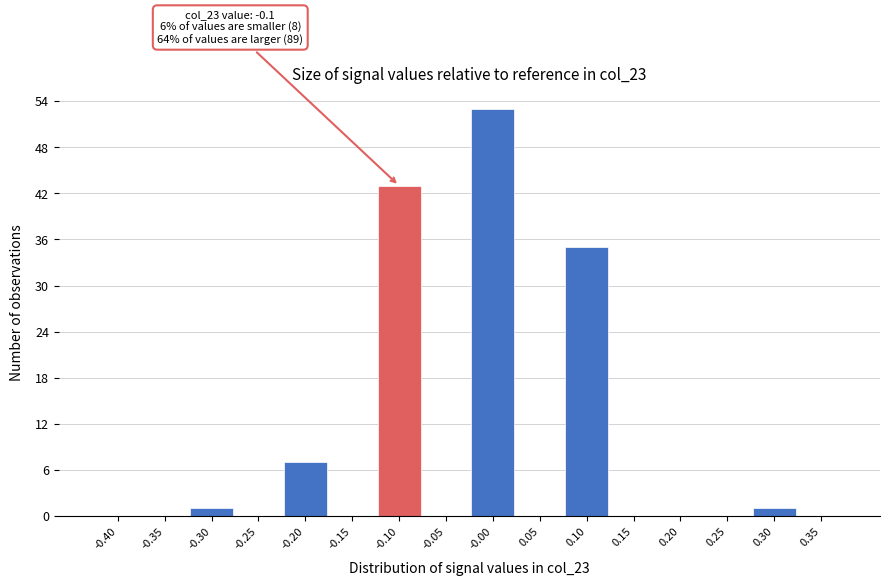

Reading left to right, transcribe all the data shown in this chart.

-0.40=0	-0.35=0	-0.30=1	-0.25=0	-0.20=7	-0.15=0	-0.10=43	-0.05=0	-0.00=53	0.05=0	0.10=35	0.15=0	0.20=0	0.25=0	0.30=1	0.35=0